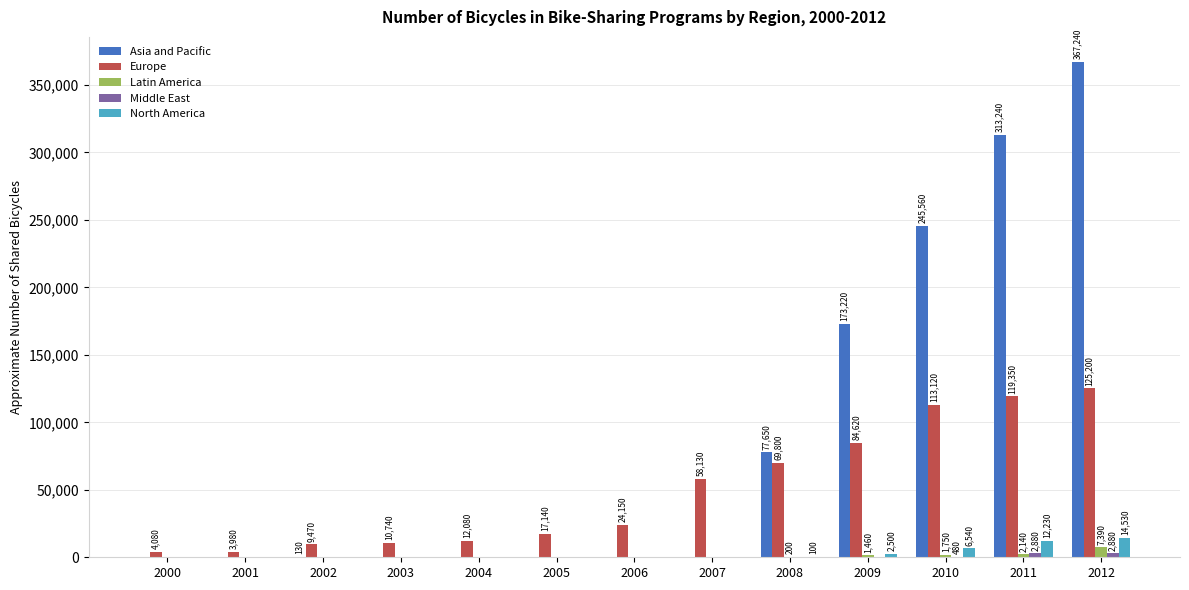

At which category is the sum across all series the highest?

2012